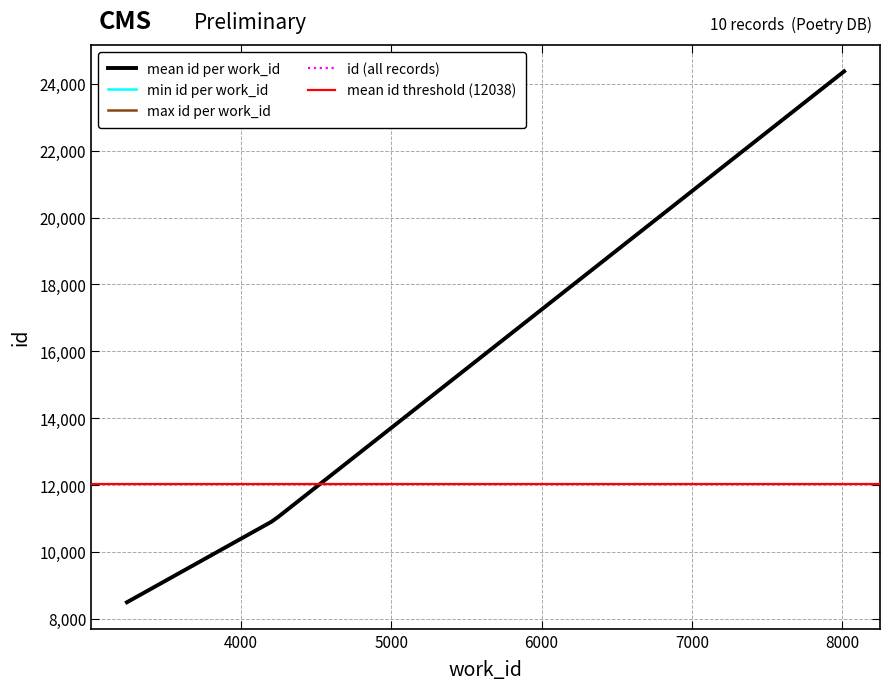

The chart shows a value of 6087 at 4204. True or false?

False